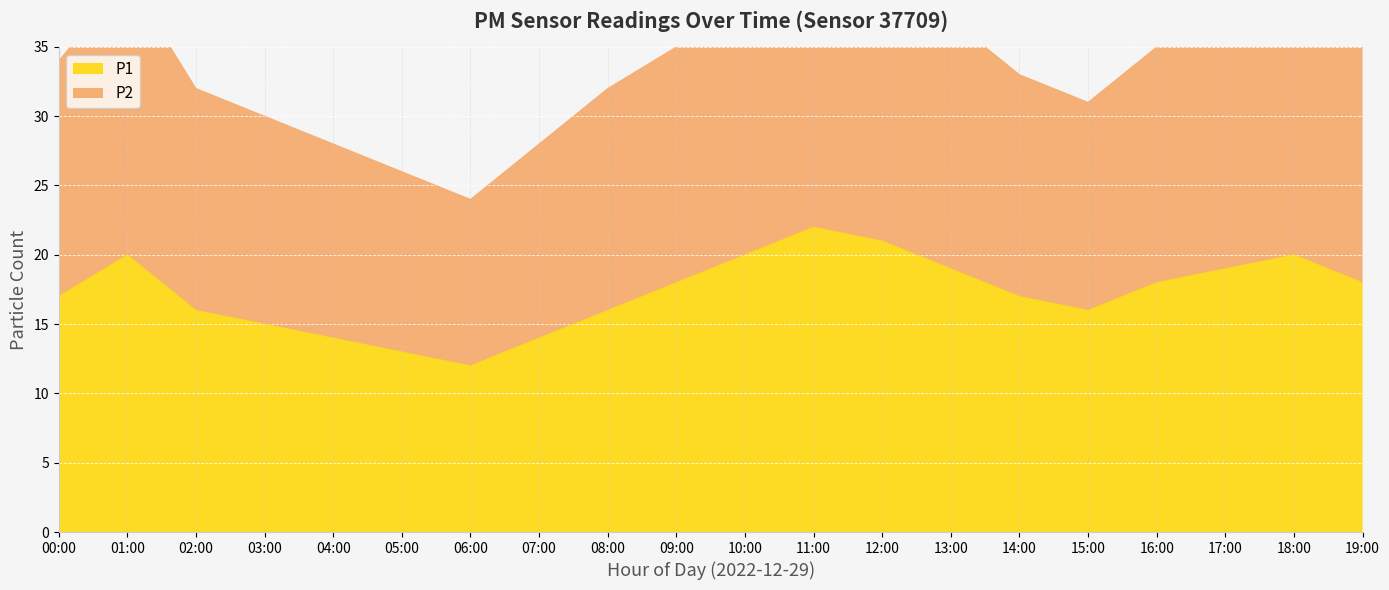

True or false: P1 has a value of 31 at 18:00.

False